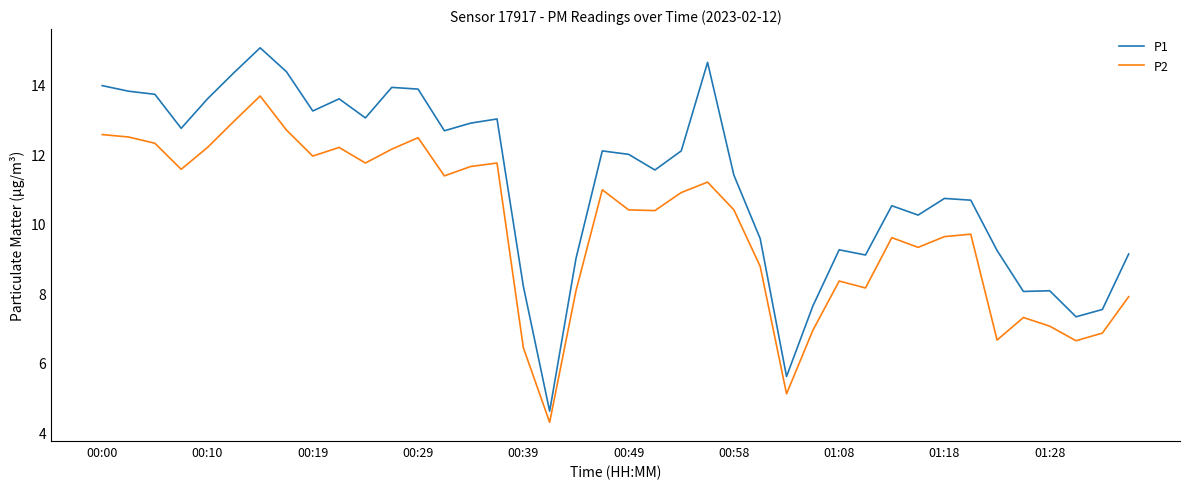

Which series has the largest range (max minus min)?

P1